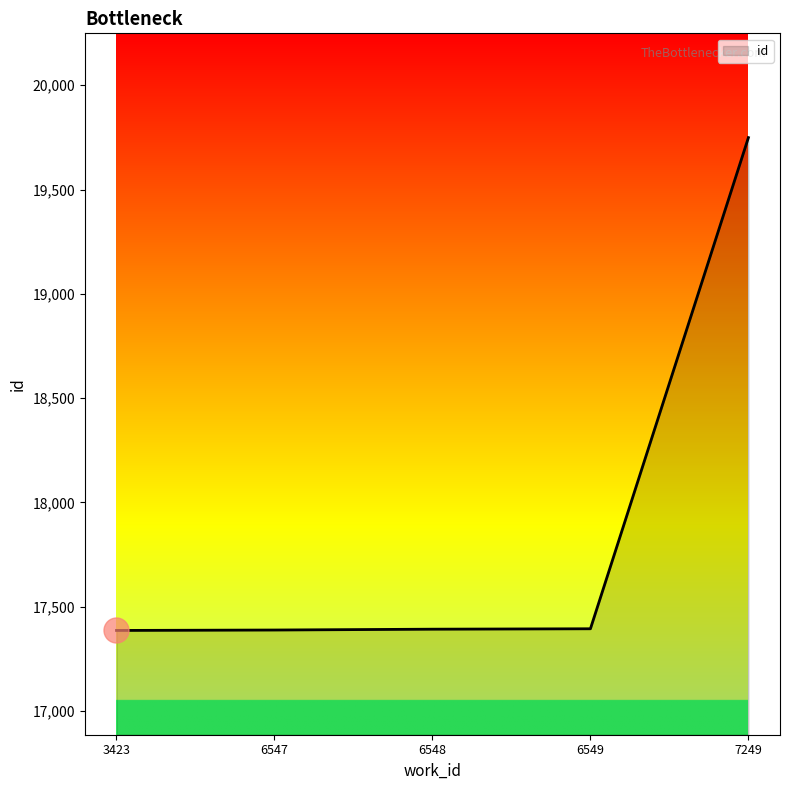

Approximately how many times larger is the value at 6547 compared to 6549?

1.0